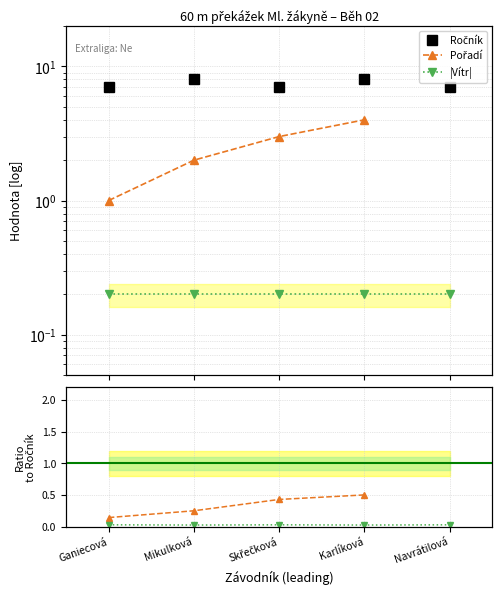

What is the difference between the maximum and second lowest values in the Ročník series?

1.0